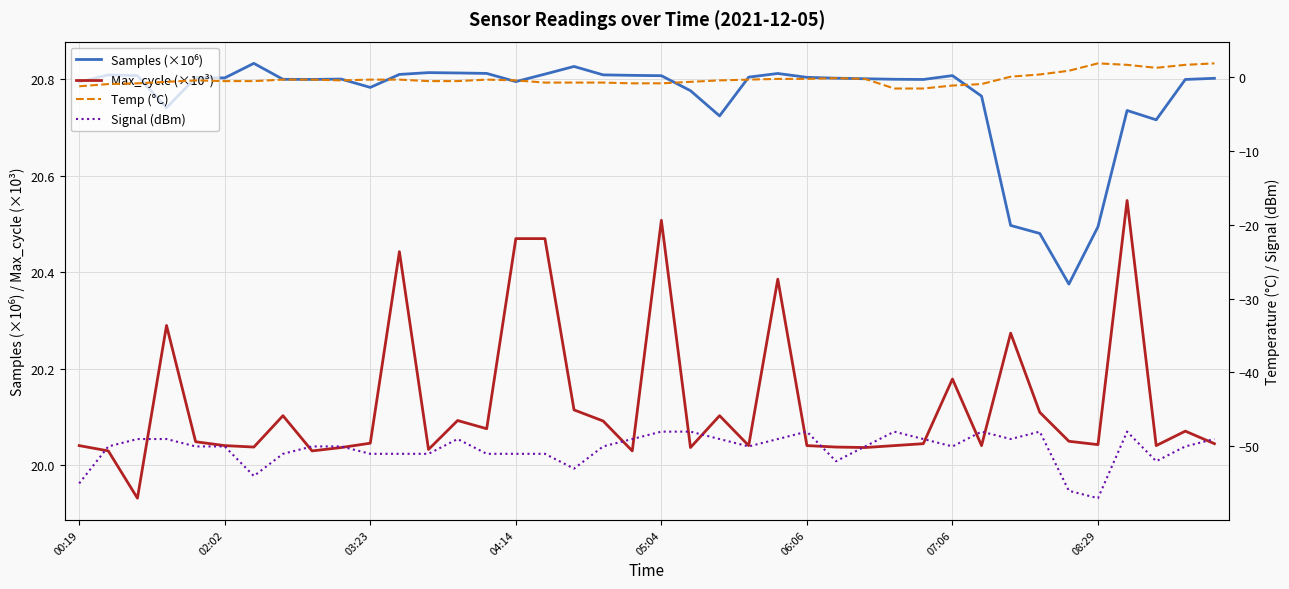

How many interior local peaks does the Max_cycle (×10³) series have?

11